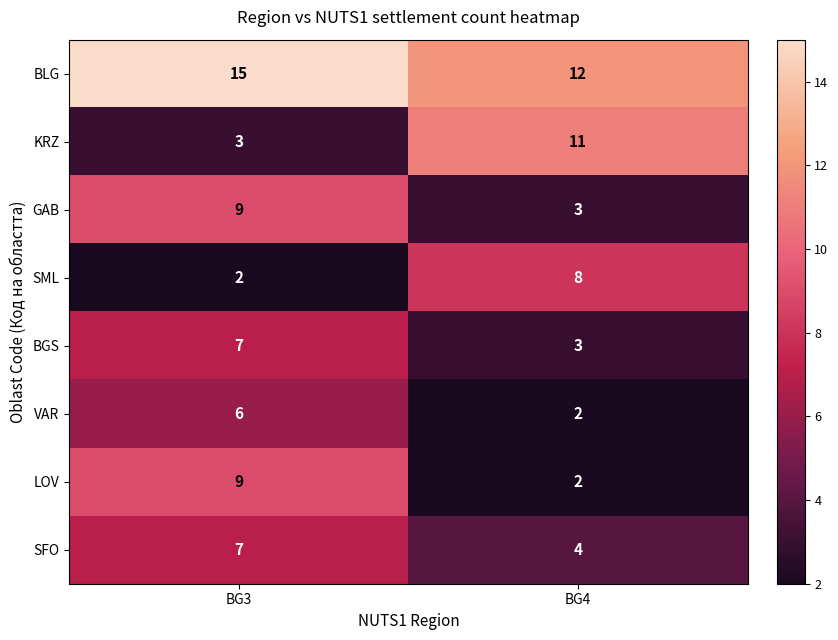

Rank the categories by LOV value from lowest to highest.

BG4, BG3